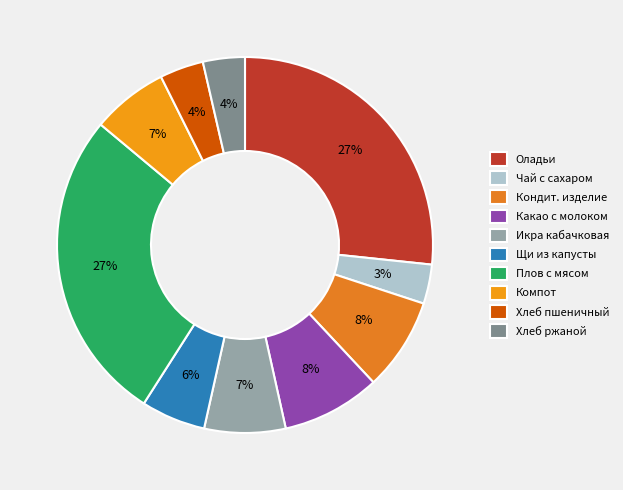

How many segments does this pie chart have?

10